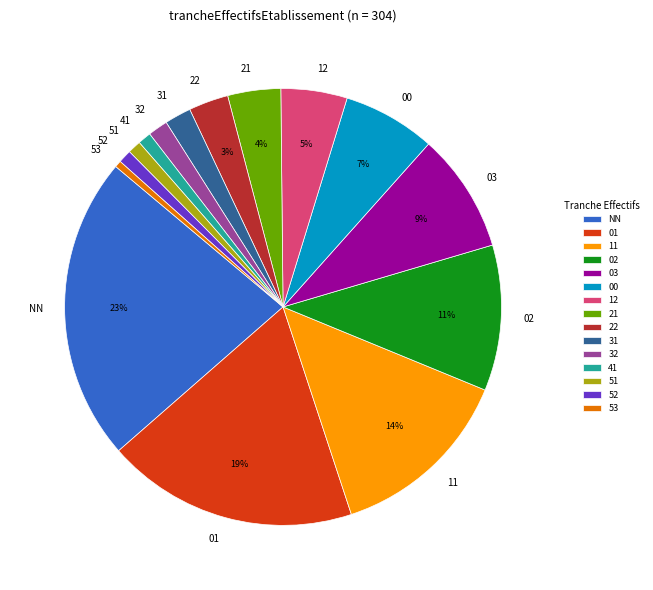

Do 53 and NN together represent more than half of the pie?

No